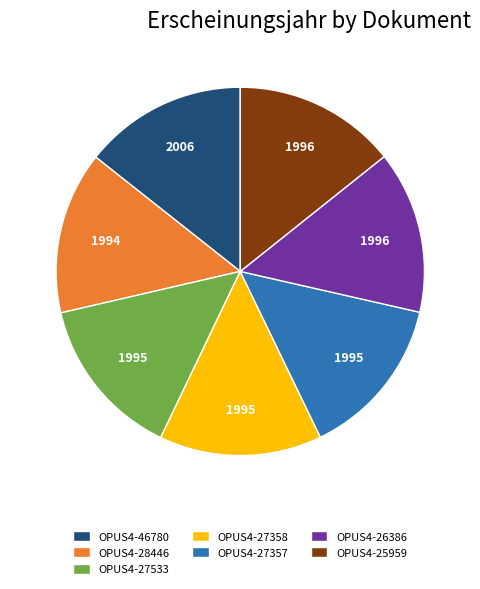

Count the number of slices in the pie.

7